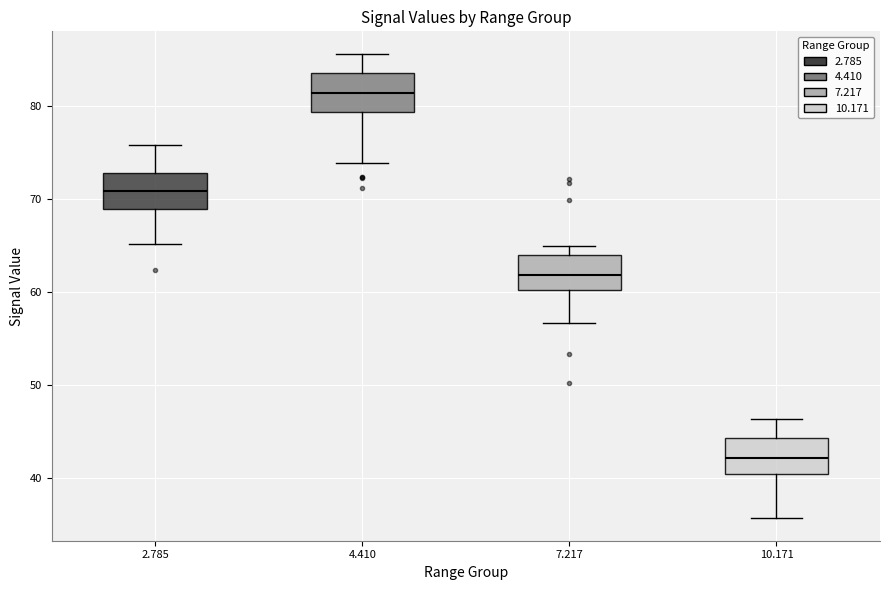

Which box has the highest median line?

4.410